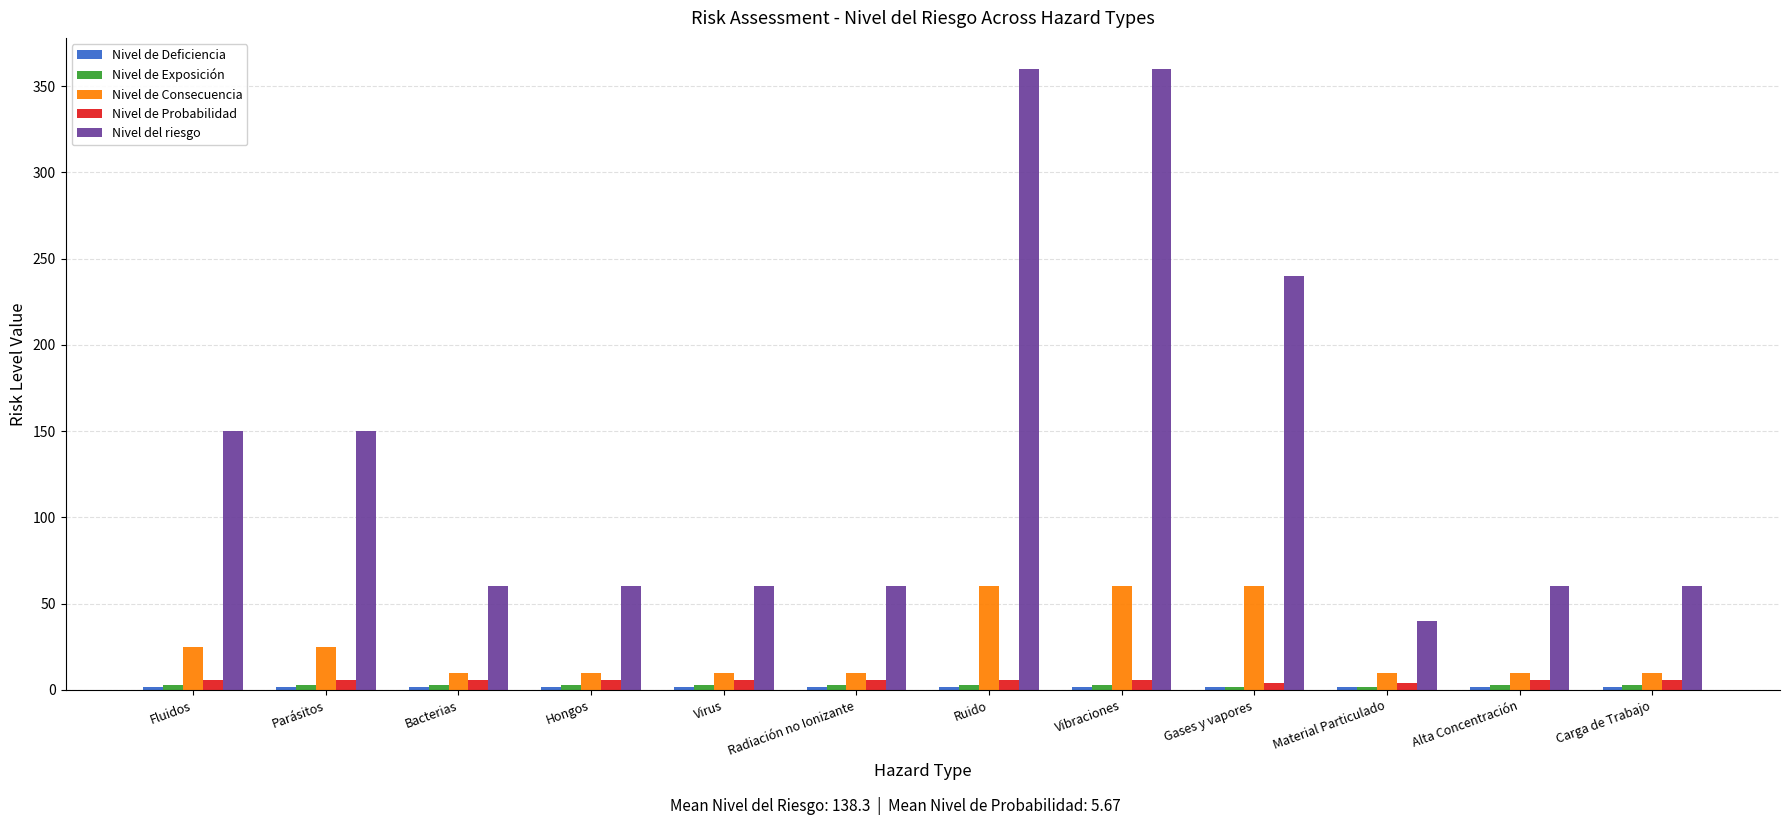

Is it true that Nivel de Consecuencia equals 15 at Ruido?

False